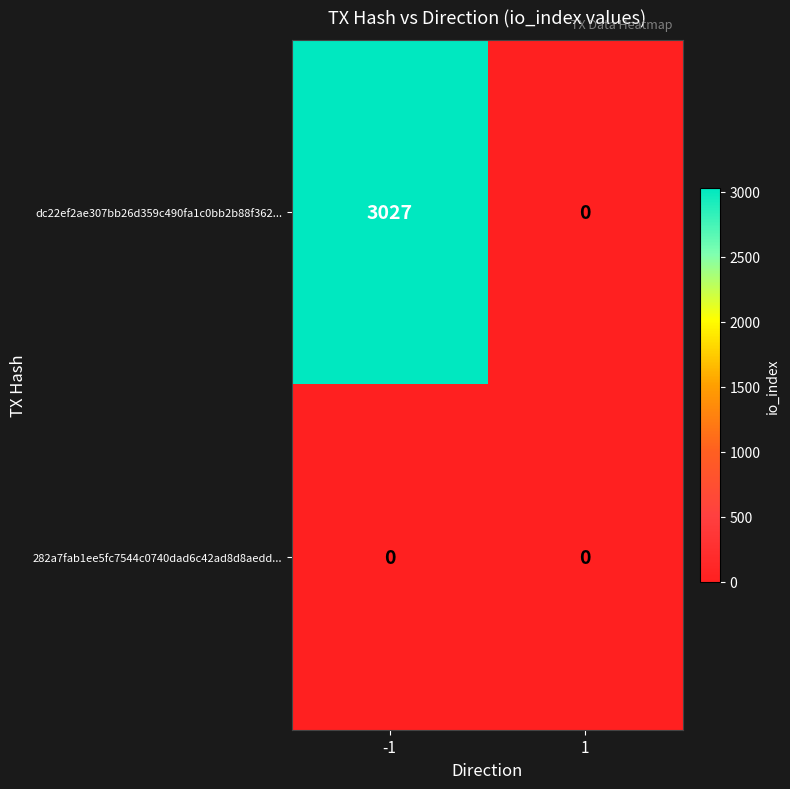

Count the number of data series in this chart.

2